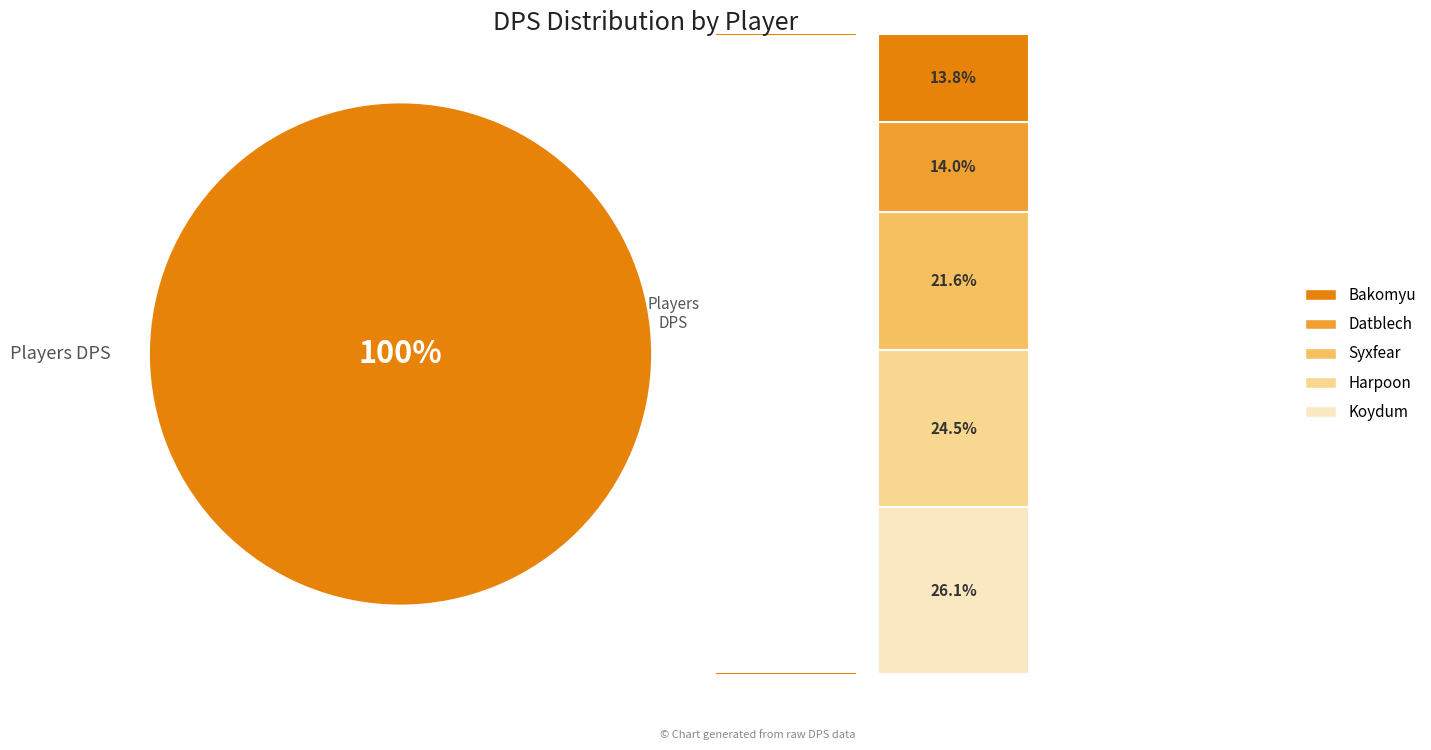

To the nearest percent, what is the difference between the Syxfear and Harpoon slice percentages?

3%